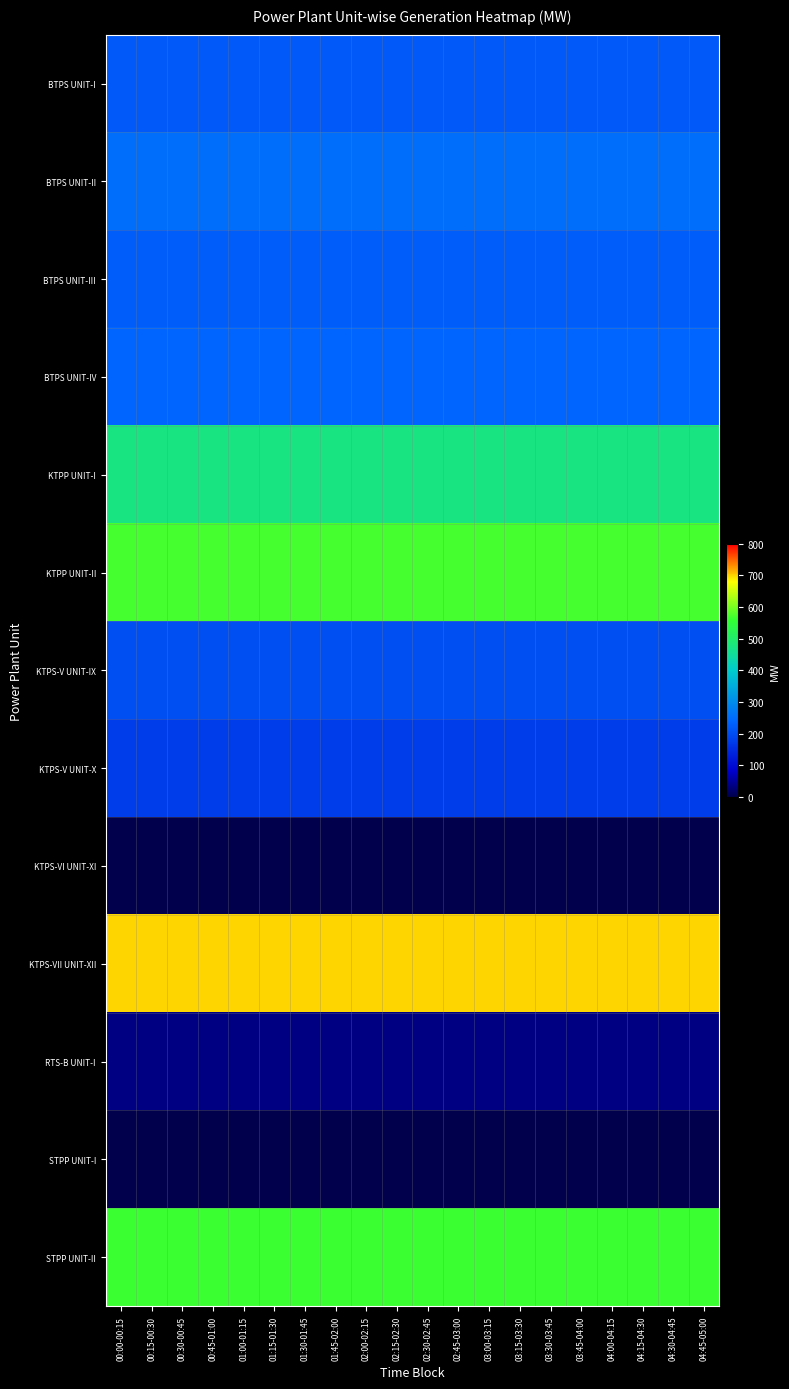

At 04:45-05:00, list the series in order from smallest to largest.

KTPS-VI UNIT-XI, STPP UNIT-I, RTS-B UNIT-I, KTPS-V UNIT-X, KTPS-V UNIT-IX, BTPS UNIT-I, BTPS UNIT-III, BTPS UNIT-IV, BTPS UNIT-II, KTPP UNIT-I, STPP UNIT-II, KTPP UNIT-II, KTPS-VII UNIT-XII